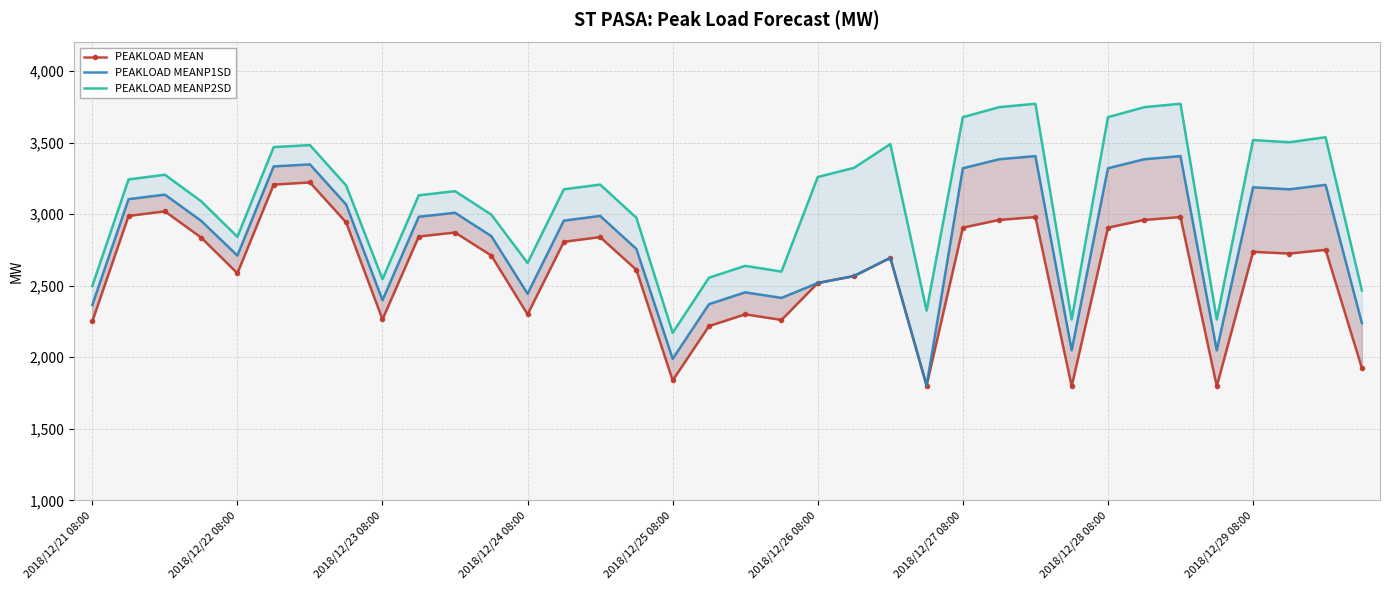

At which label does PEAKLOAD MEANP2SD reach its peak?

26